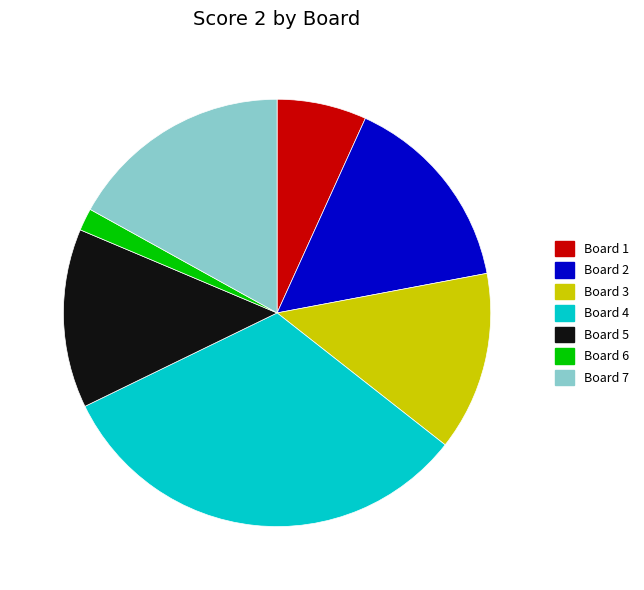

Combined, do Board 1 and Board 5 account for over 50%?

No